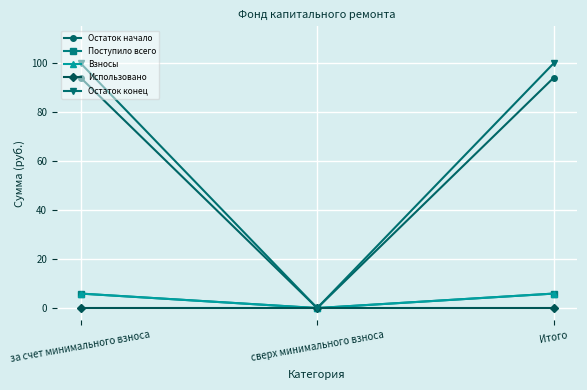

What position from the left is Итого?

3